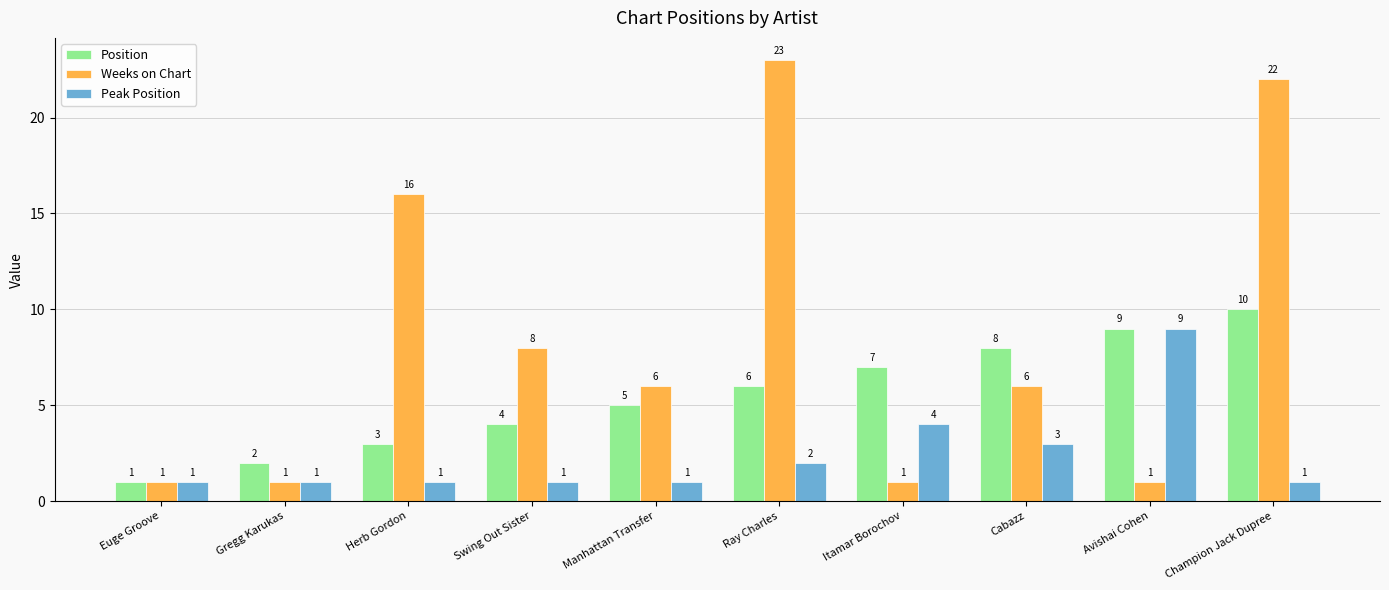

What is the total value across all series at Euge Groove?

3